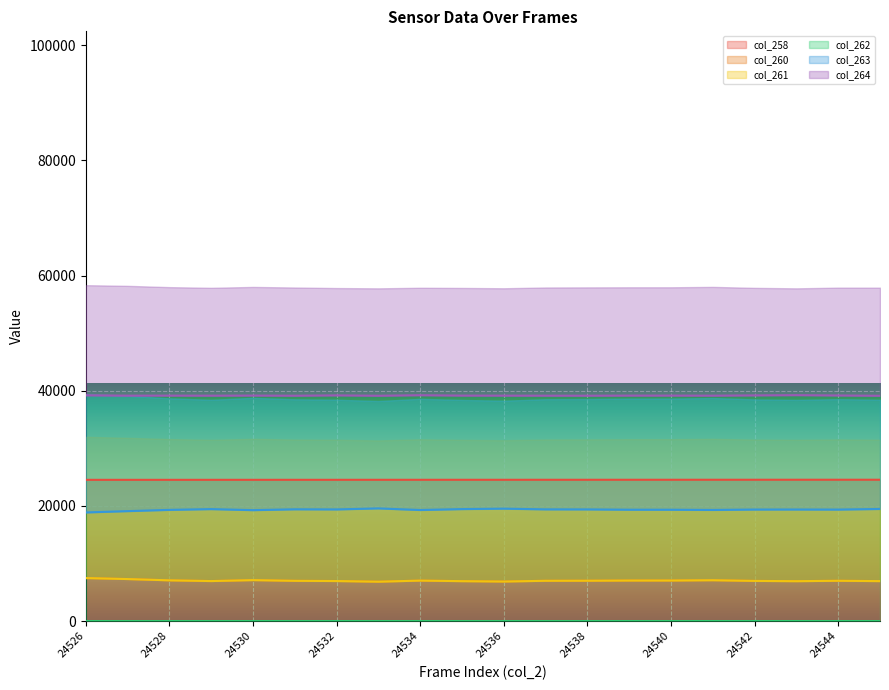

Rank the series at 24530 from lowest to highest value.

col_262, col_261, col_260, col_263, col_258, col_264